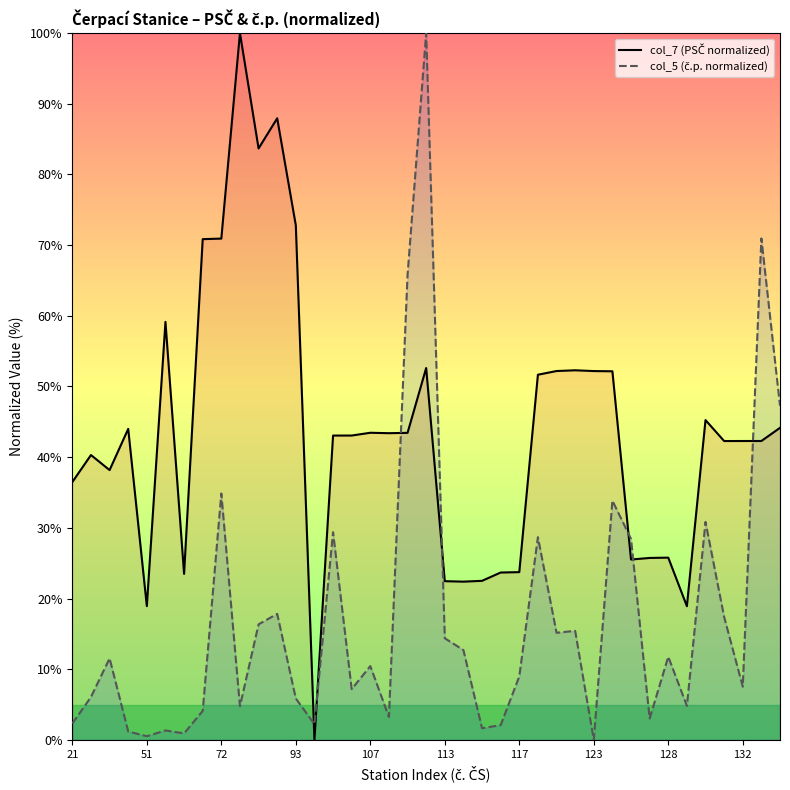

What is the greatest value displayed?

100.0